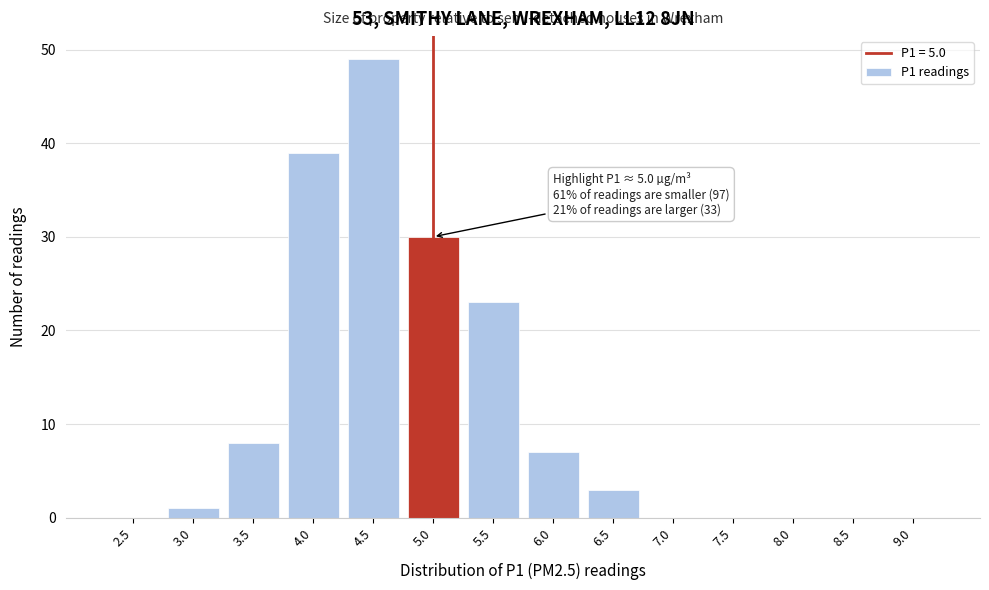

Reading left to right, what are all the values shown in this chart?

2.5=0	3.0=1	3.5=8	4.0=39	4.5=49	5.0=30	5.5=23	6.0=7	6.5=3	7.0=0	7.5=0	8.0=0	8.5=0	9.0=0